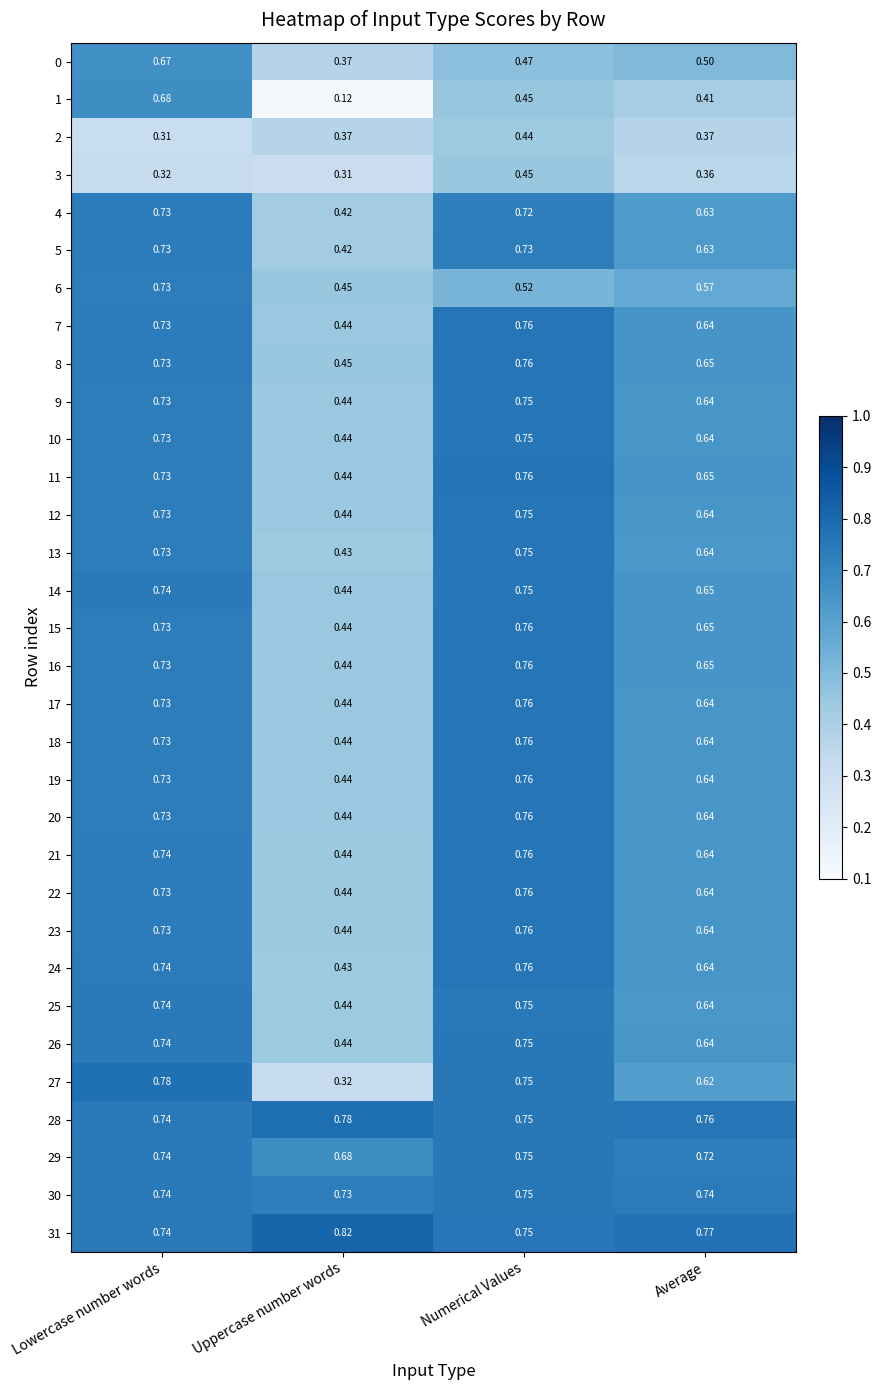

At which category is the sum across all series the highest?

Numerical Values